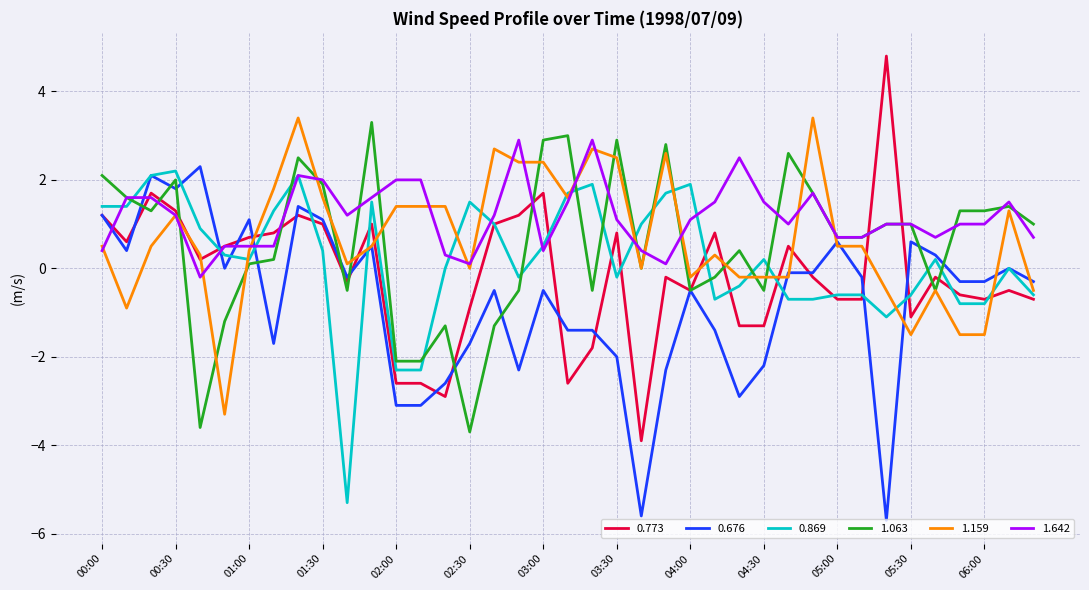

What is the maximum value for 1.063?

3.3